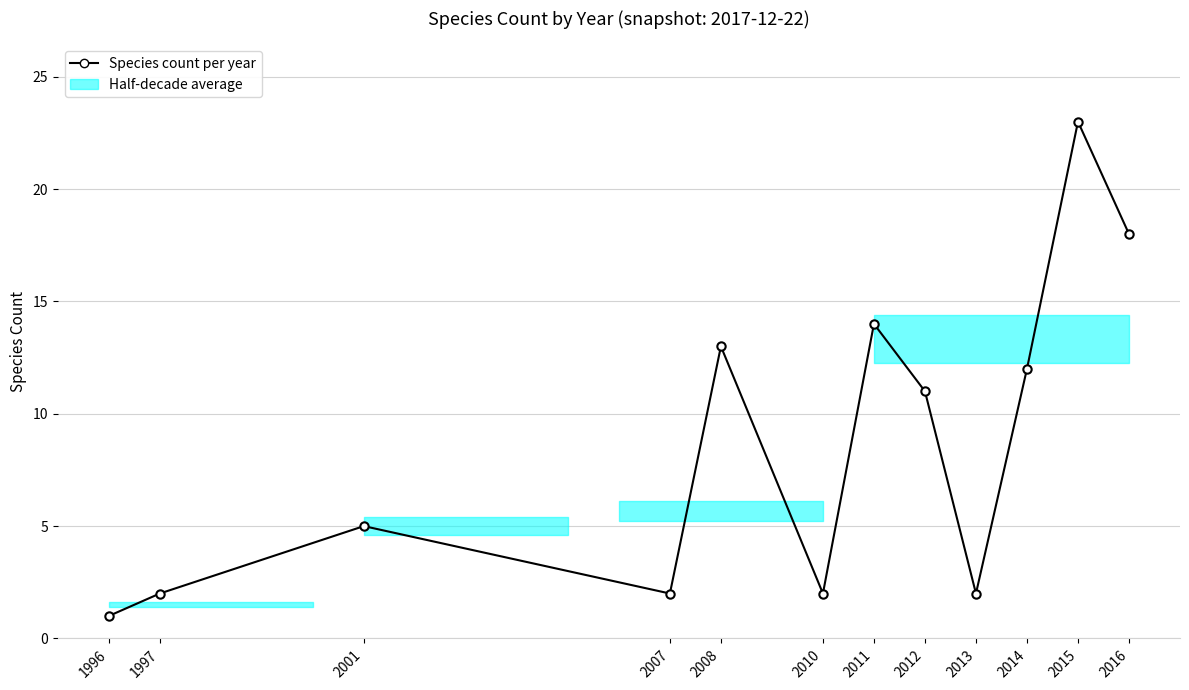

List the labels in order of value, largest first.

2015, 2016, 2011, 2008, 2014, 2012, 2001, 1997, 2007, 2010, 2013, 1996